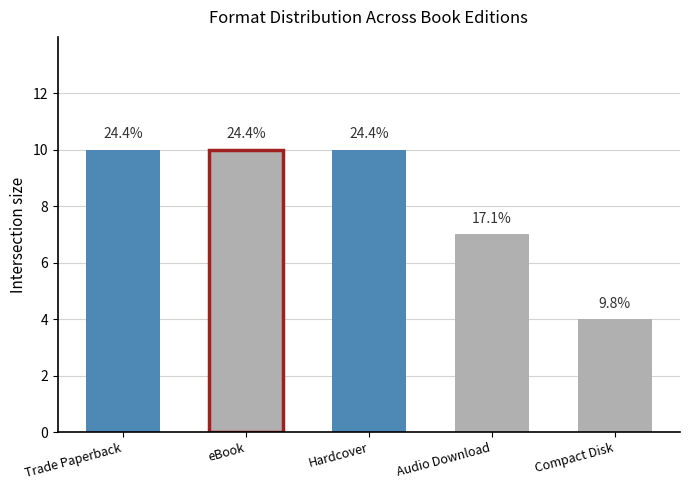

Are the bars horizontal?

No